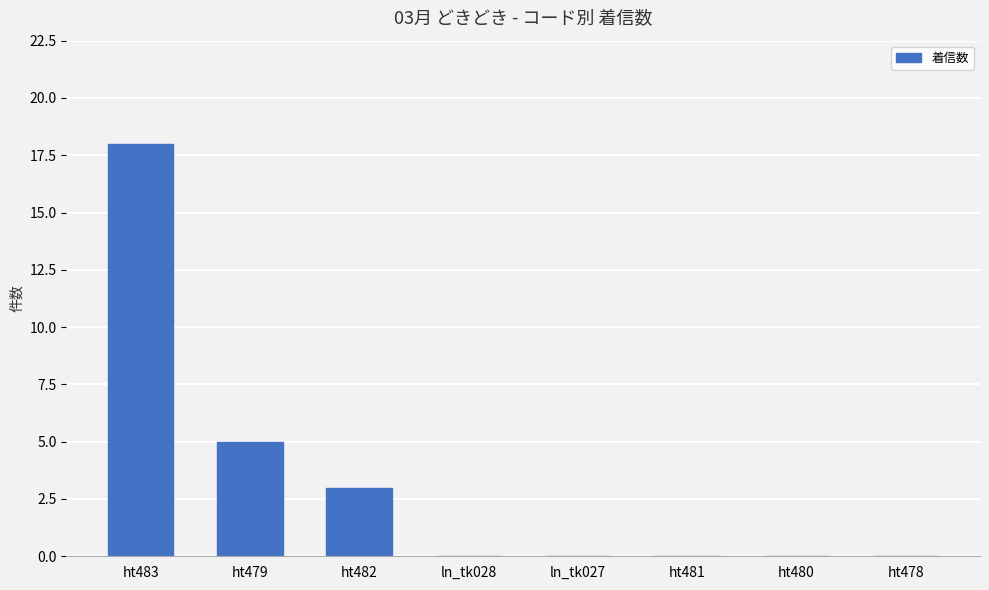

Reading left to right, extract all data points from this chart.

ht483=18	ht479=5	ht482=3	ln_tk028=0	ln_tk027=0	ht481=0	ht480=0	ht478=0